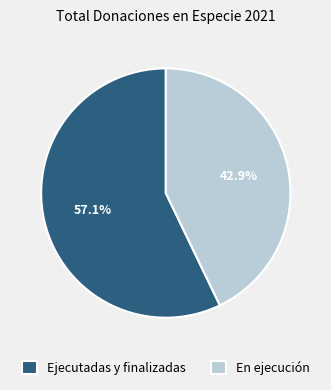

Which category has the smallest portion of the pie?

En ejecución